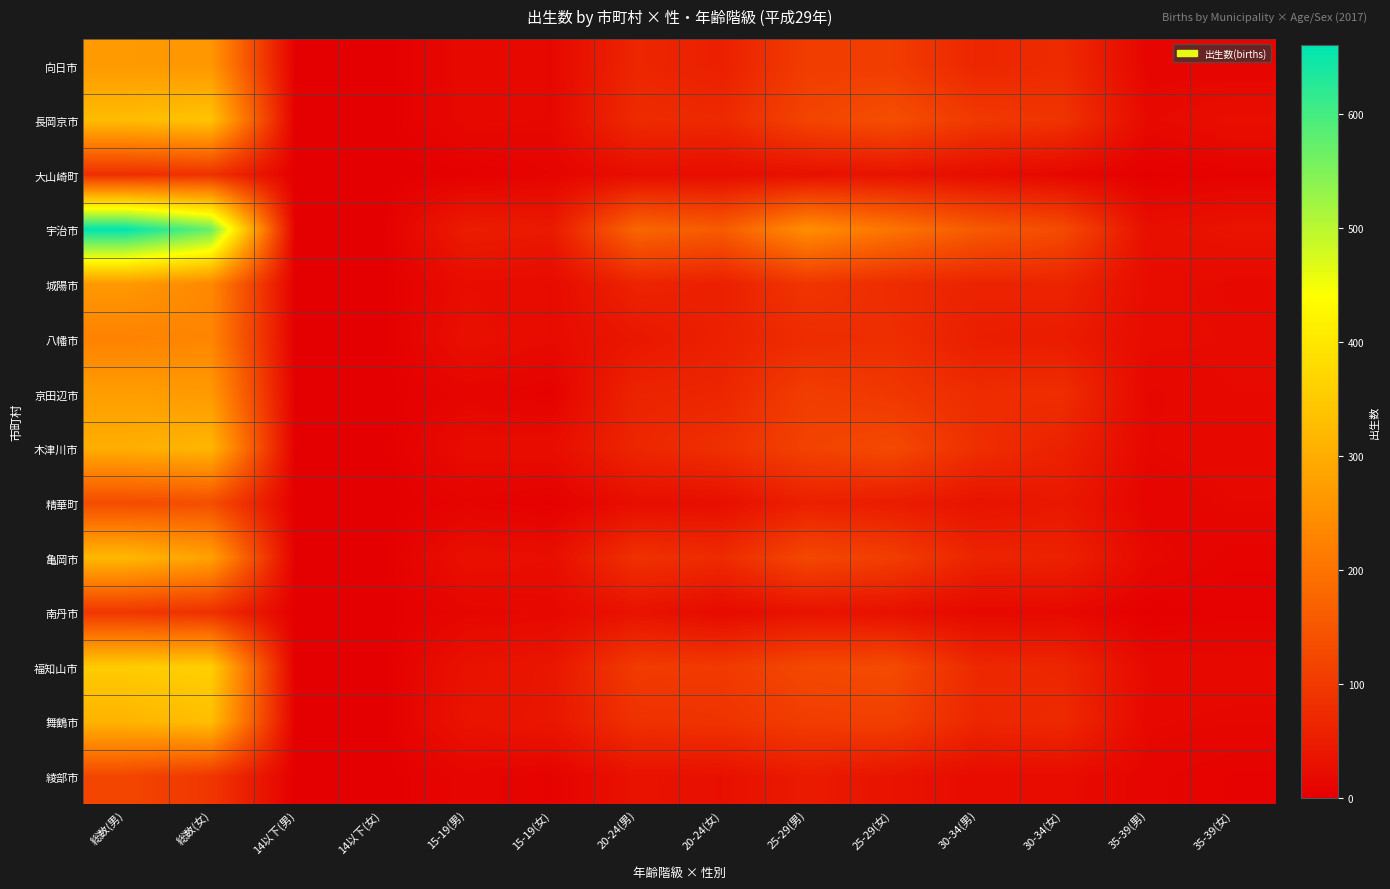

At how many categories does at least one series exceed 243?

3